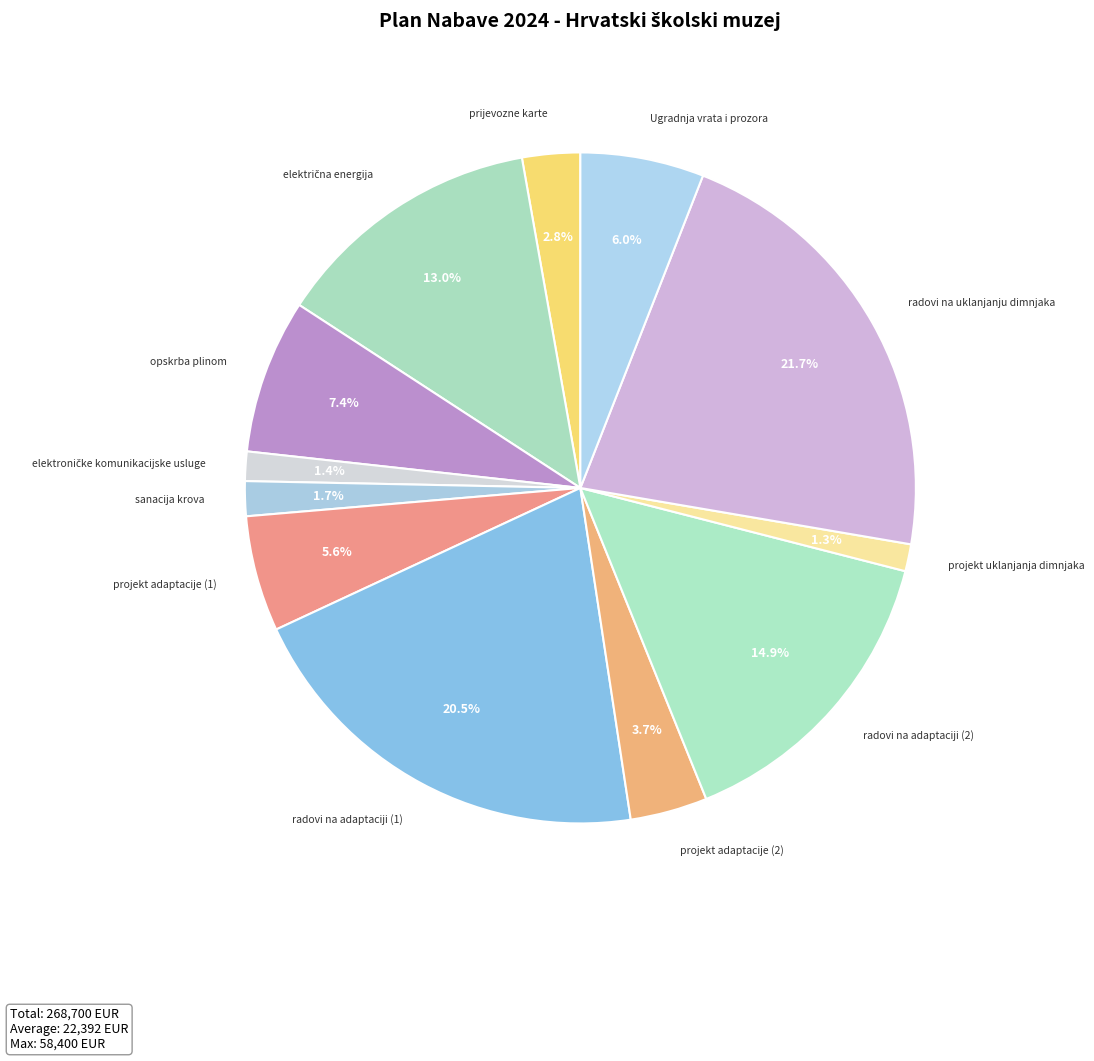

Count the number of slices in the pie.

12